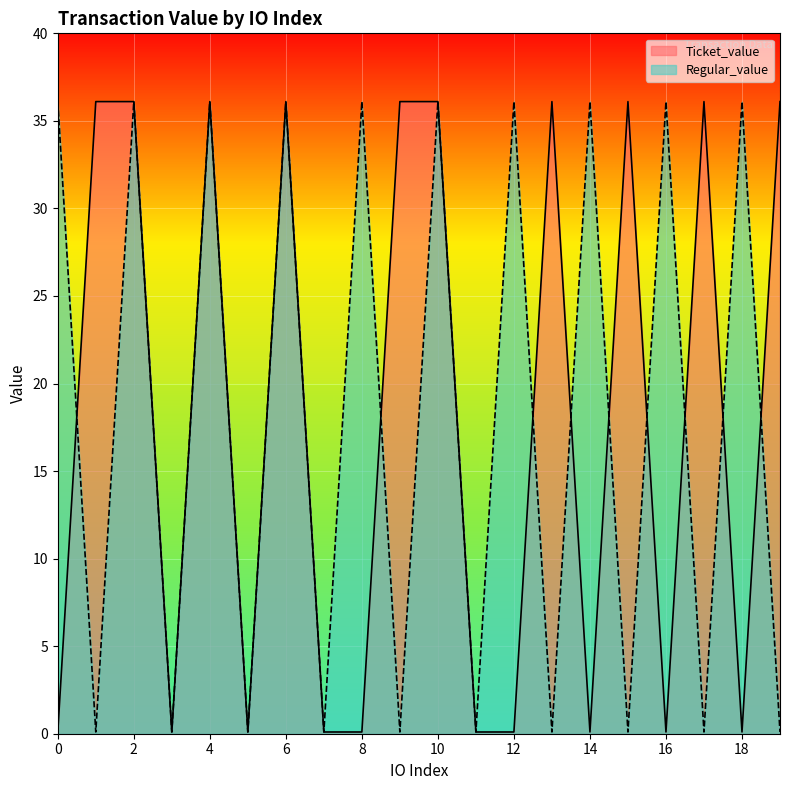

Reading left to right, what are all the values shown in this chart?

Ticket_value: 0.1	36.1	36.1	0.1	36.1	0.1	36.1	0.1	0.1	36.1	36.1	0.1	0.1	36.1	0.1	36.1	0.1	36.1	0.1	36.1
Regular_value: 36.1	0.1	36.1	0.1	36.1	0.1	36.1	0.1	36.1	0.1	36.1	0.1	36.1	0.1	36.1	0.1	36.1	0.1	36.1	0.1